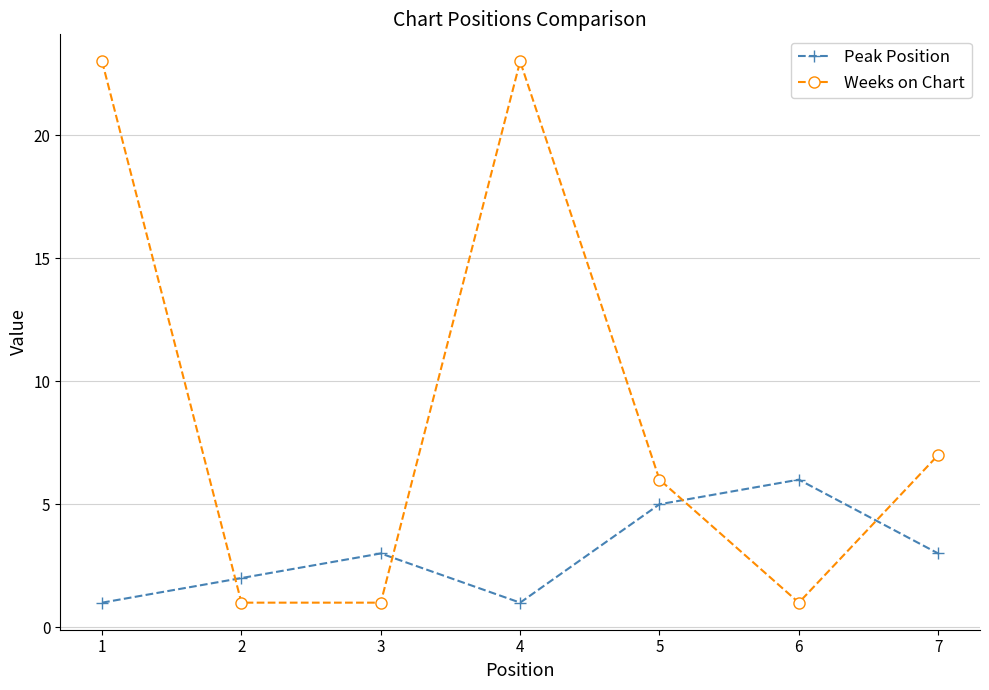

How many lines are shown in the chart?

2